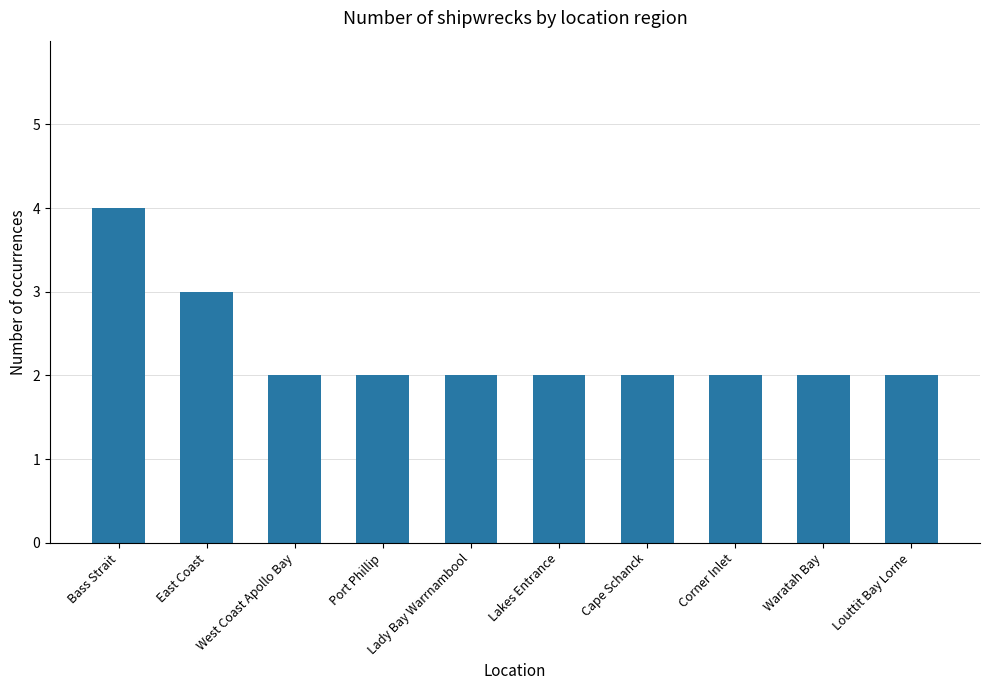

What is the value of the 7th bar from the left?

2